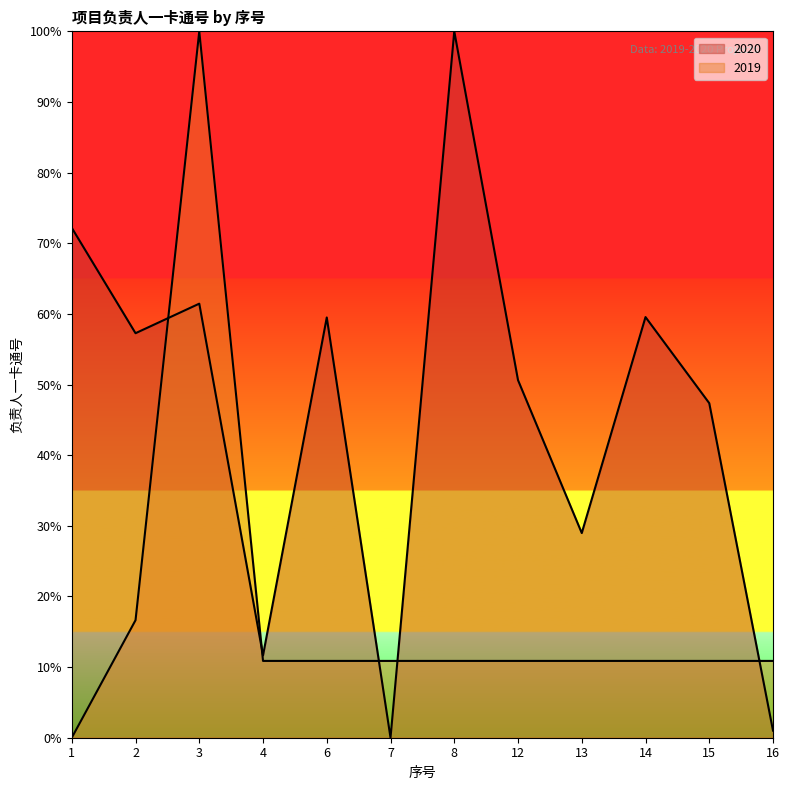

How many data points are less than 57?

6